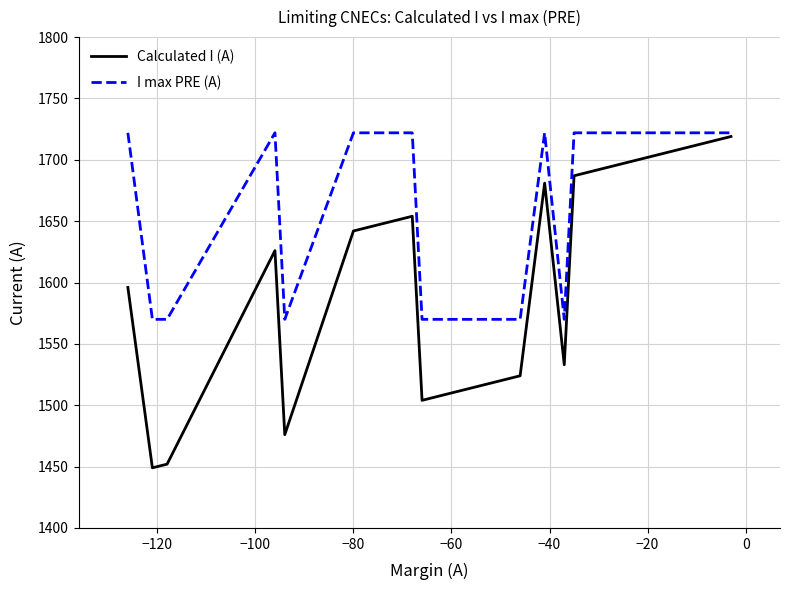

The Calculated I (A) series shows 470 at 0. True or false?

False